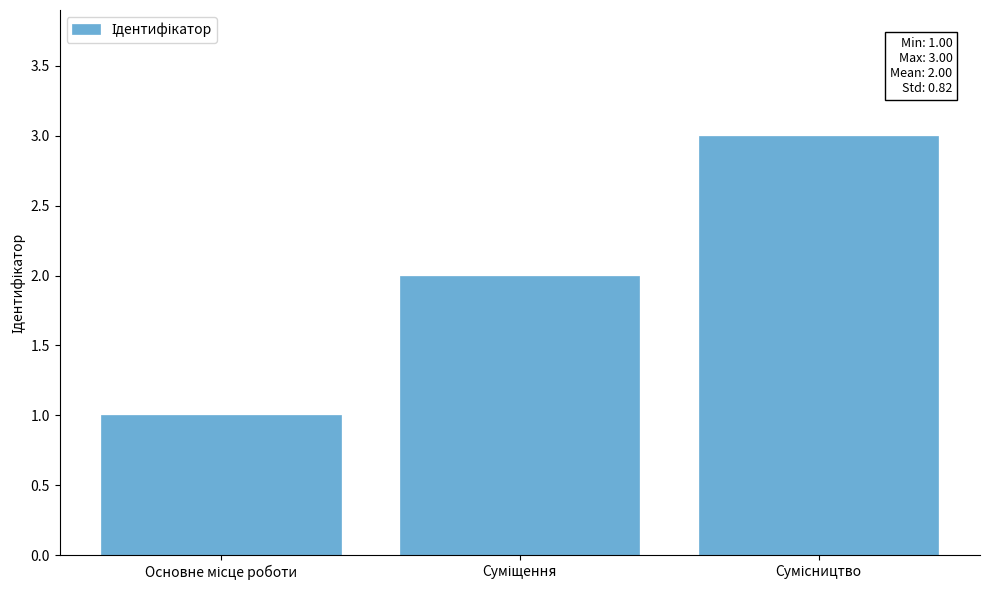

What is the maximum value shown in the chart?

3